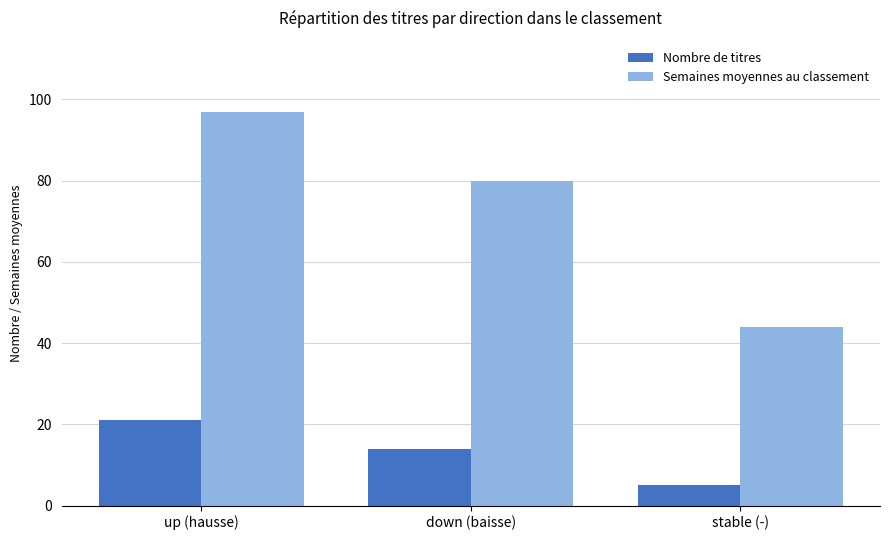

What is the label of the 3rd bar from the right?

up (hausse)